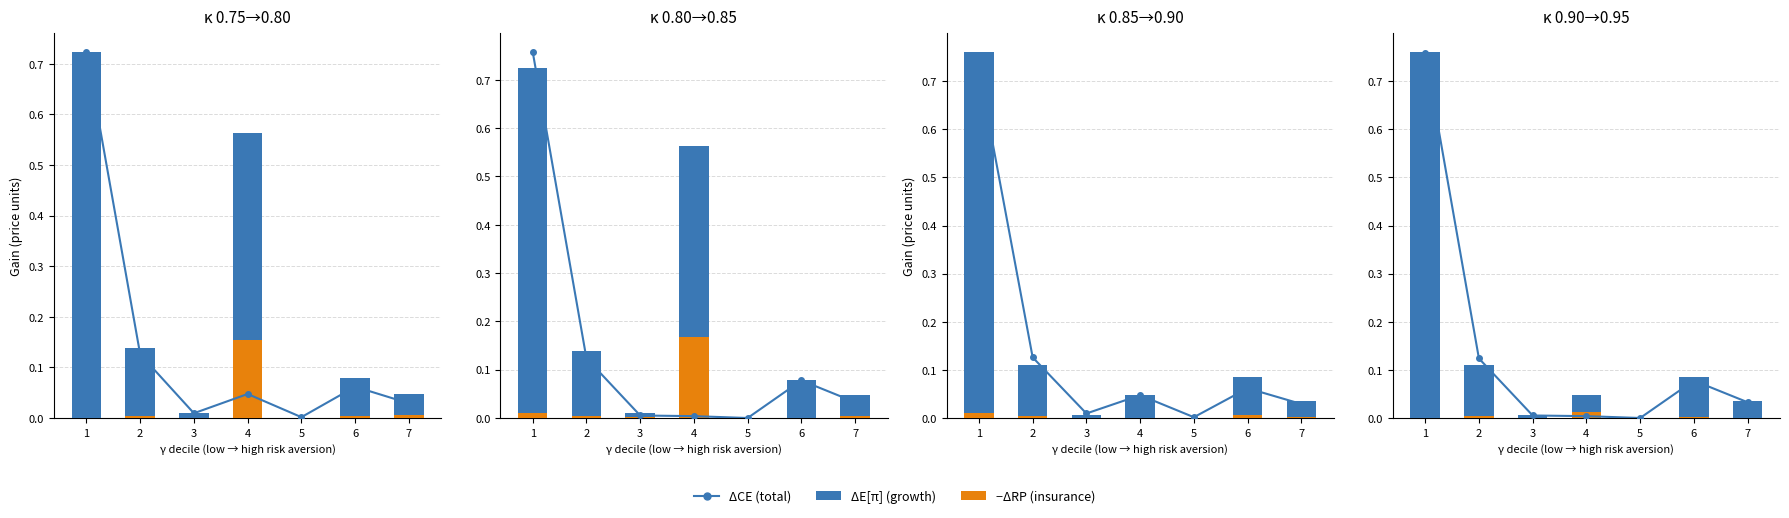

What is the approximate value of ΔE[π] (growth) at 2?

0.1